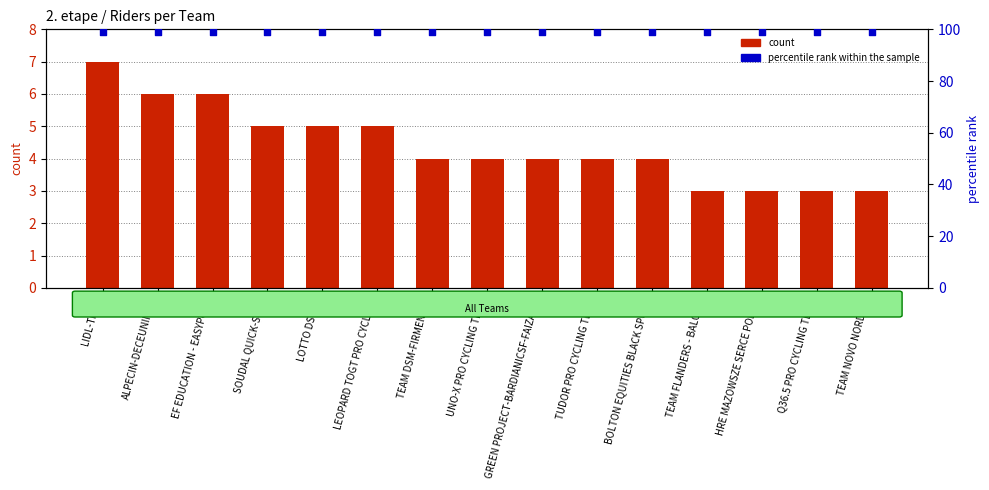

Which series has the largest total across all categories?

percentile rank within the sample